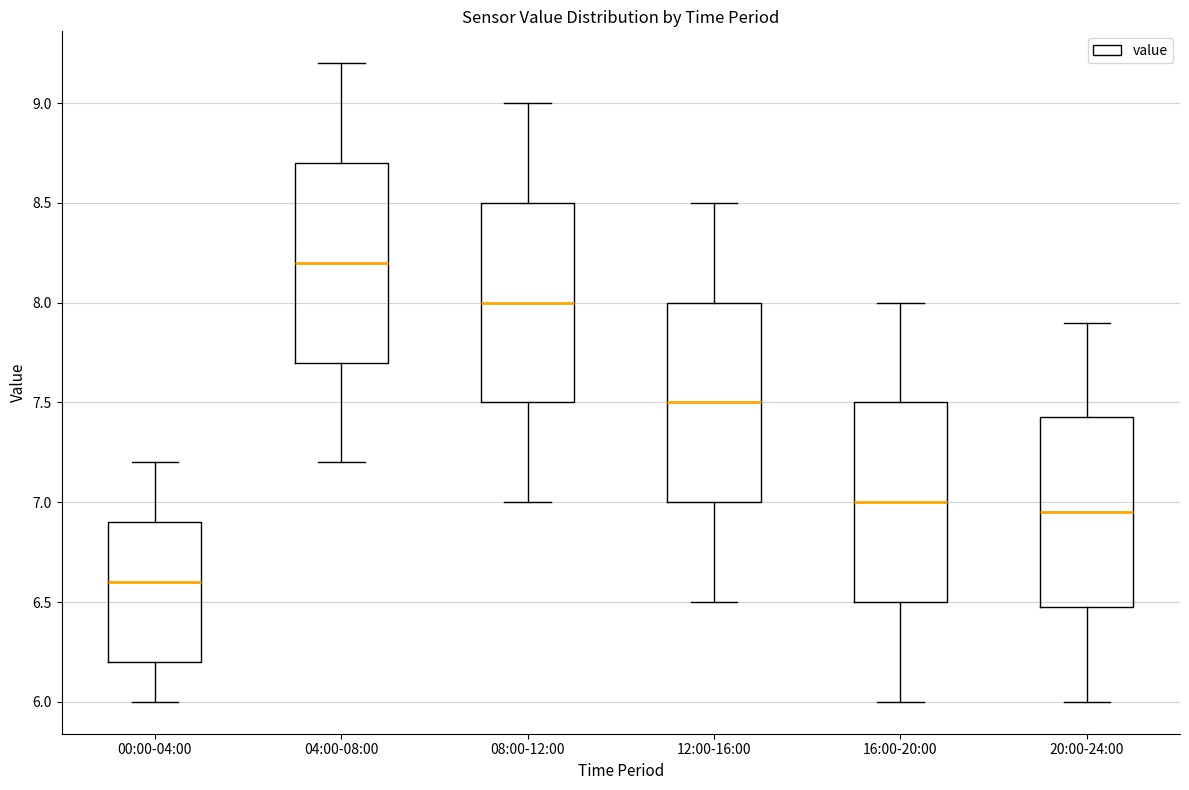

Which box's median line is the highest?

04:00-08:00